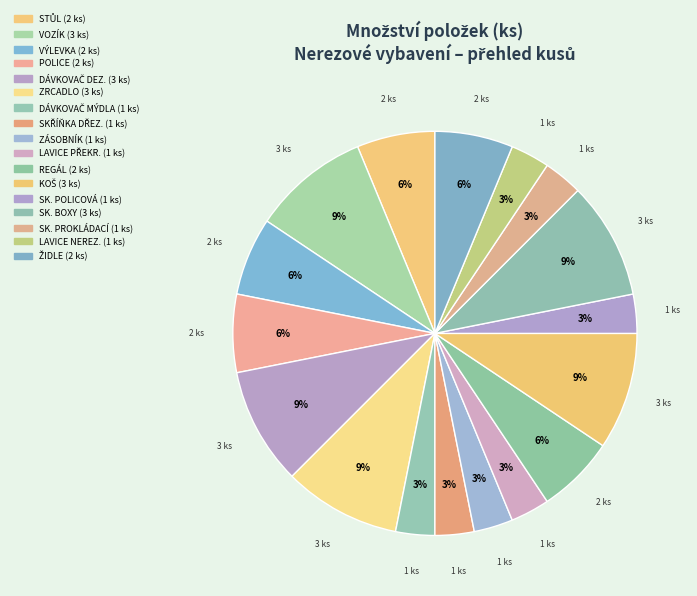

To the nearest percent, what is the average slice percentage?

6%